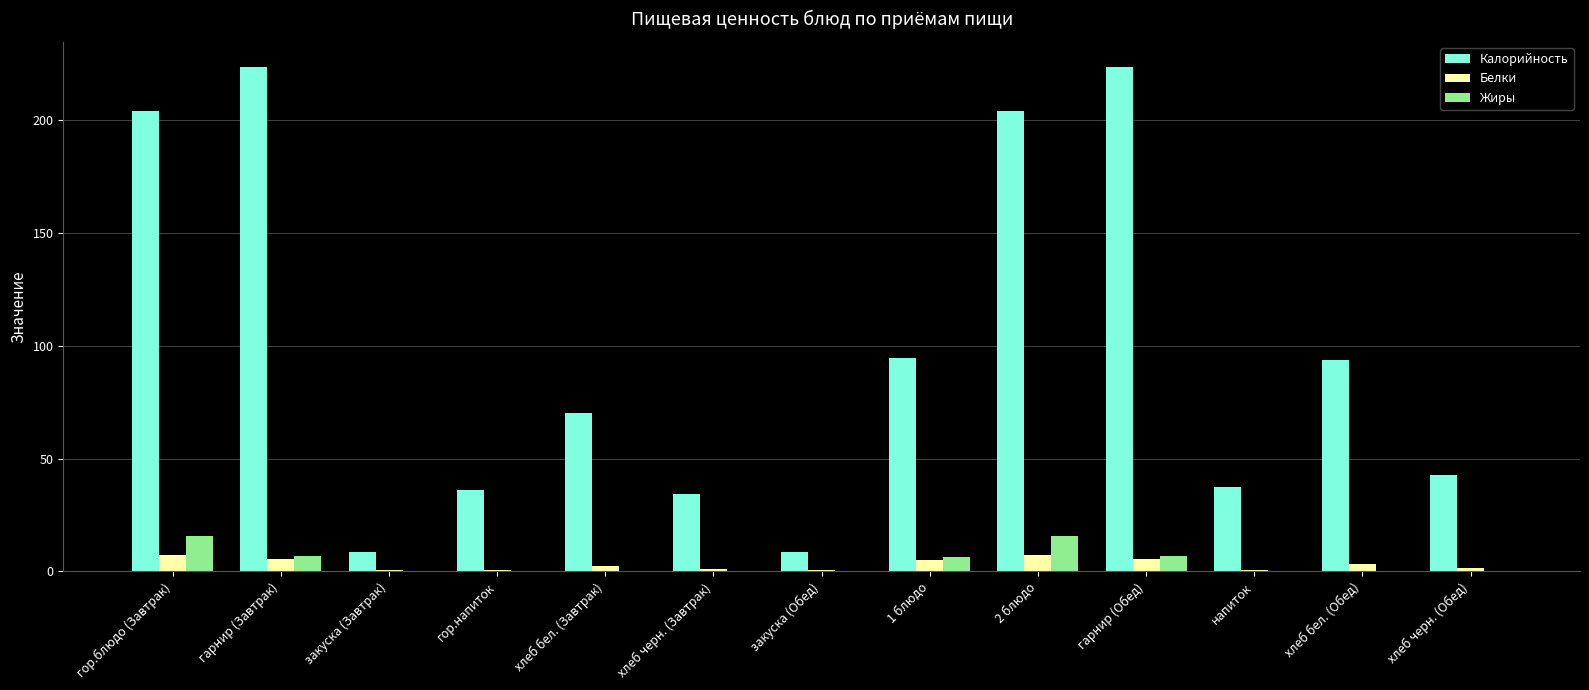

What are all the series names shown in the legend?

Калорийность, Белки, Жиры